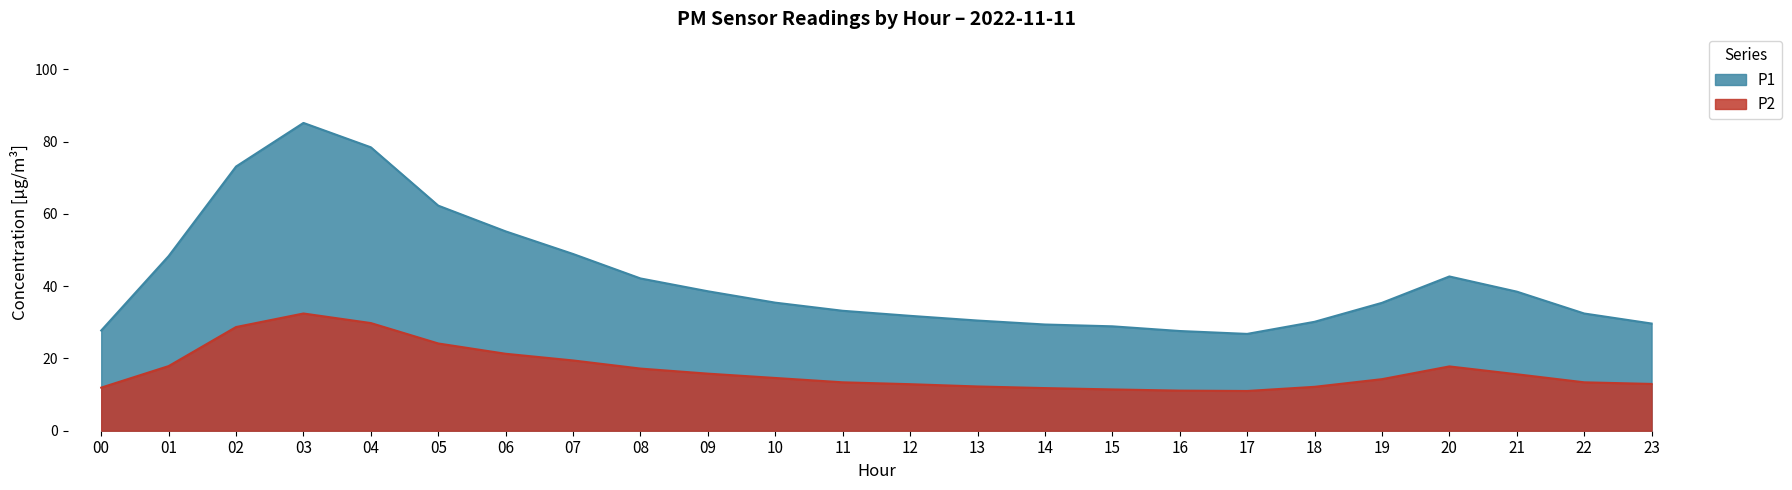

Reading left to right, what are all the values shown in this chart?

P1: 27.7	48.3	73.1	85.2	78.5	62.3	55.2	48.9	42.1	38.6	35.5	33.2	31.8	30.5	29.4	28.9	27.6	26.8	30.1	35.4	42.7	38.5	32.5	29.7
P2: 11.9	17.9	28.7	32.5	29.8	24.1	21.3	19.4	17.2	15.8	14.6	13.4	12.9	12.2	11.8	11.4	11.1	11.0	12.2	14.3	17.8	15.6	13.4	12.9